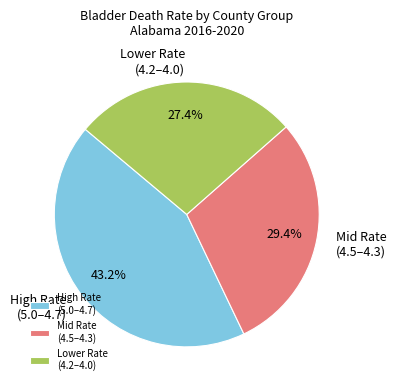

How many segments does this pie chart have?

3